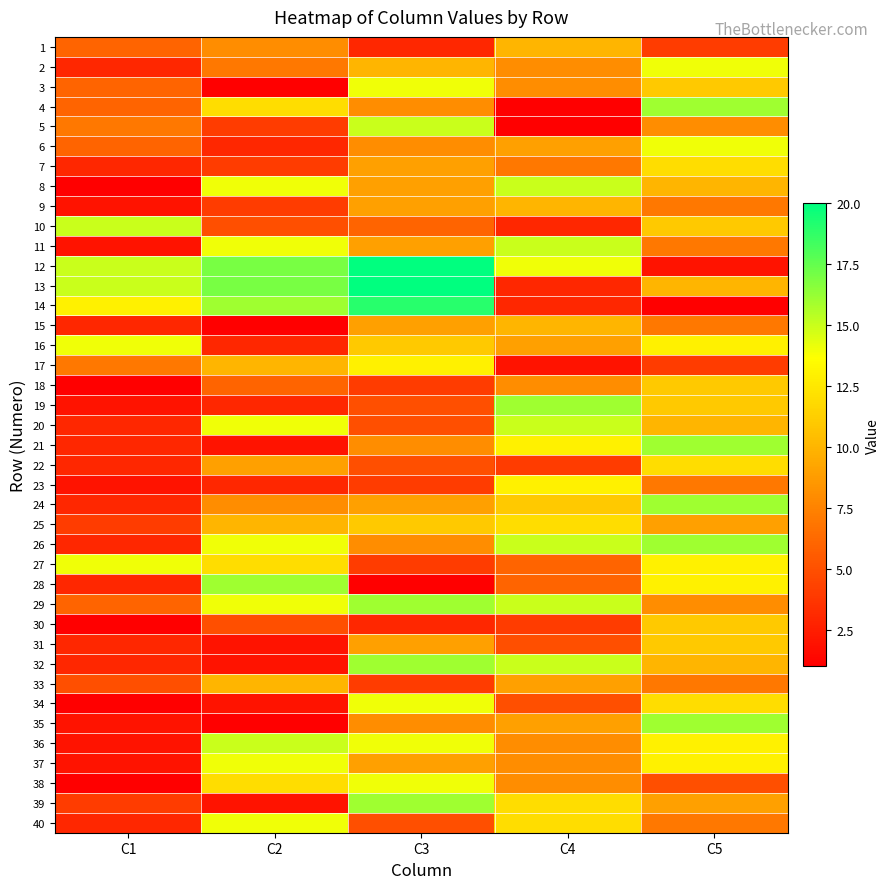

Reading right to left, what are all the values shown in this chart?

1: C5=4	C4=10	C3=3	C2=8	C1=6
2: C5=14	C4=8	C3=10	C2=7	C1=3
3: C5=11	C4=8	C3=14	C2=1	C1=6
4: C5=16	C4=1	C3=8	C2=12	C1=6
5: C5=8	C4=1	C3=15	C2=4	C1=7
6: C5=14	C4=9	C3=8	C2=3	C1=6
7: C5=12	C4=7	C3=9	C2=4	C1=3
8: C5=10	C4=15	C3=9	C2=14	C1=1
9: C5=7	C4=10	C3=9	C2=4	C1=2
10: C5=11	C4=3	C3=6	C2=5	C1=15
11: C5=7	C4=15	C3=9	C2=14	C1=2
12: C5=2	C4=14	C3=20	C2=17	C1=15
13: C5=10	C4=3	C3=20	C2=17	C1=15
14: C5=1	C4=3	C3=19	C2=16	C1=13
15: C5=7	C4=10	C3=9	C2=1	C1=3
16: C5=13	C4=9	C3=11	C2=3	C1=14
17: C5=4	C4=2	C3=13	C2=10	C1=7
18: C5=11	C4=8	C3=4	C2=6	C1=1
19: C5=11	C4=16	C3=5	C2=3	C1=2
20: C5=10	C4=15	C3=5	C2=14	C1=3
21: C5=16	C4=13	C3=8	C2=2	C1=3
22: C5=12	C4=4	C3=5	C2=9	C1=3
23: C5=7	C4=13	C3=4	C2=3	C1=2
24: C5=16	C4=11	C3=9	C2=8	C1=3
25: C5=9	C4=12	C3=11	C2=10	C1=4
26: C5=16	C4=15	C3=8	C2=14	C1=3
27: C5=13	C4=6	C3=4	C2=12	C1=14
28: C5=13	C4=6	C3=1	C2=16	C1=3
29: C5=8	C4=15	C3=16	C2=14	C1=6
30: C5=11	C4=4	C3=3	C2=5	C1=1
31: C5=11	C4=5	C3=9	C2=2	C1=3
32: C5=10	C4=15	C3=16	C2=2	C1=3
33: C5=7	C4=9	C3=4	C2=10	C1=5
34: C5=12	C4=5	C3=14	C2=2	C1=1
35: C5=16	C4=9	C3=8	C2=1	C1=2
36: C5=13	C4=8	C3=14	C2=15	C1=2
37: C5=13	C4=8	C3=9	C2=14	C1=2
38: C5=5	C4=8	C3=14	C2=12	C1=1
39: C5=9	C4=12	C3=16	C2=2	C1=4
40: C5=7	C4=12	C3=5	C2=14	C1=3